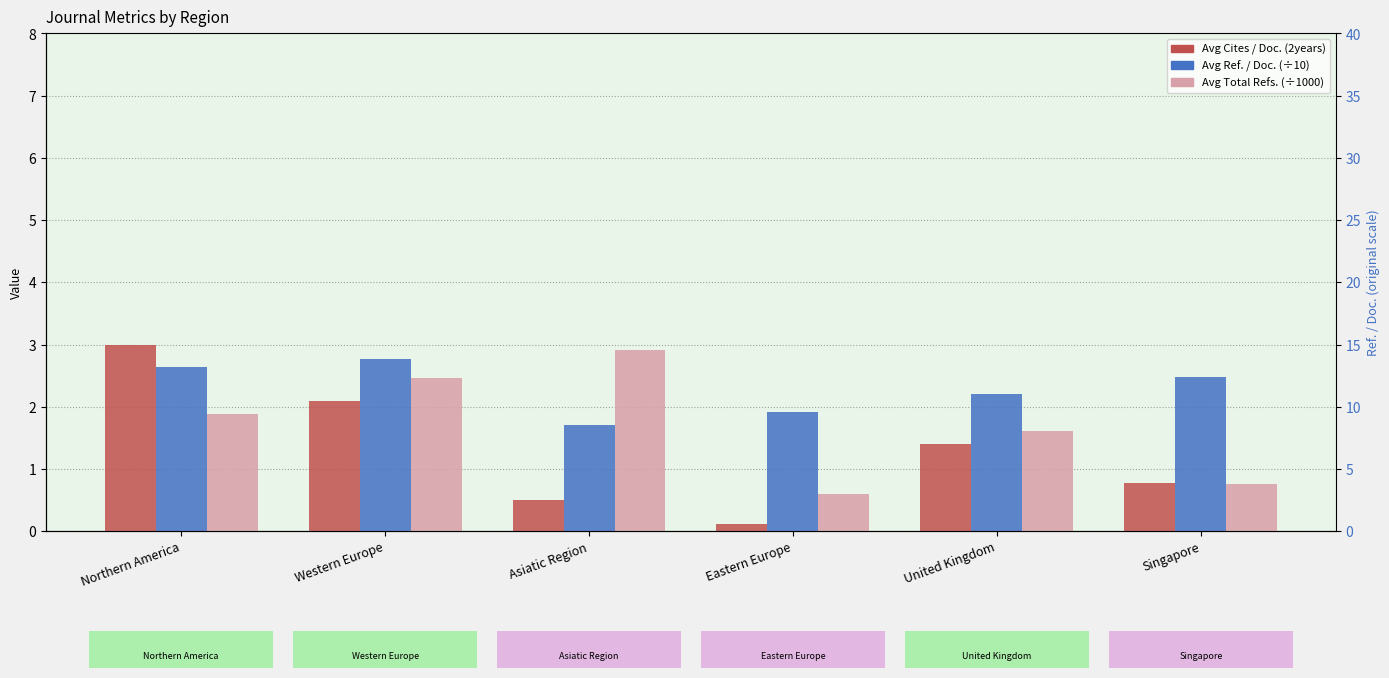

Reading left to right, list all the values displayed in this chart.

Avg Cites / Doc. (2years): Northern America=3.0	Western Europe=2.1	Asiatic Region=0.5	Eastern Europe=0.1	United Kingdom=1.4	Singapore=0.8
Avg Ref. / Doc. (÷10): Northern America=2.6	Western Europe=2.8	Asiatic Region=1.7	Eastern Europe=1.9	United Kingdom=2.2	Singapore=2.5
Avg Total Refs. (÷1000): Northern America=1.9	Western Europe=2.5	Asiatic Region=2.9	Eastern Europe=0.6	United Kingdom=1.6	Singapore=0.8